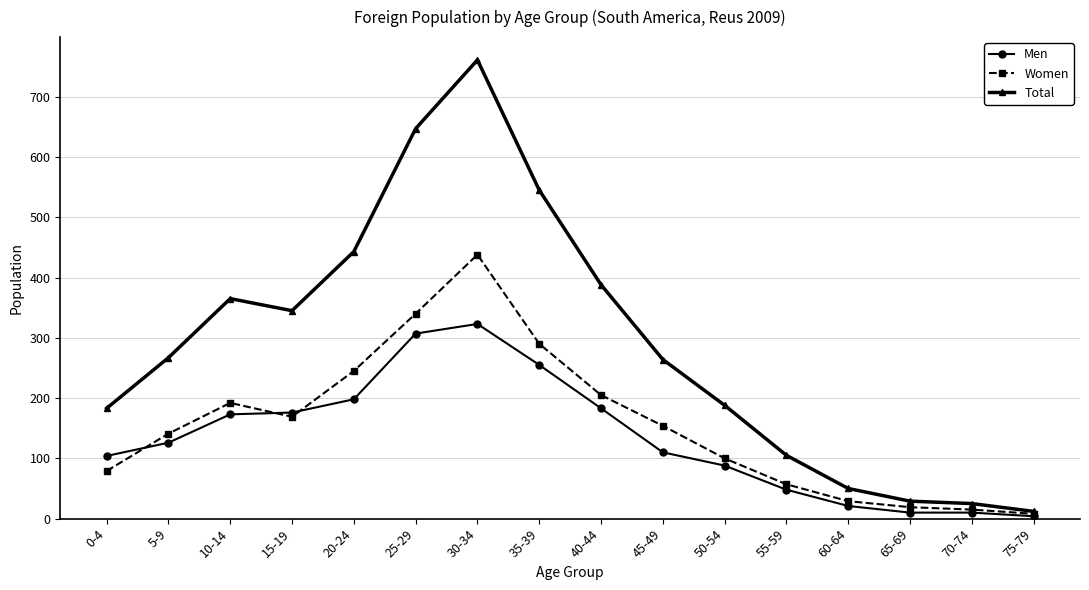

The value of Total at 55-59 is 163. True or false?

False